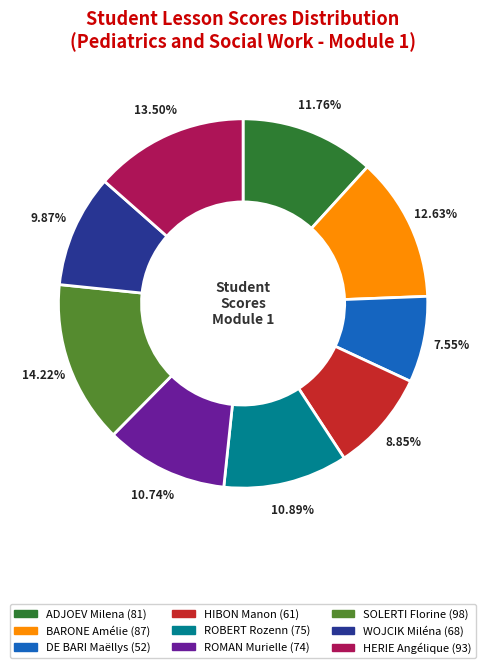

Is WOJCIK Miléna the majority of the pie?

No